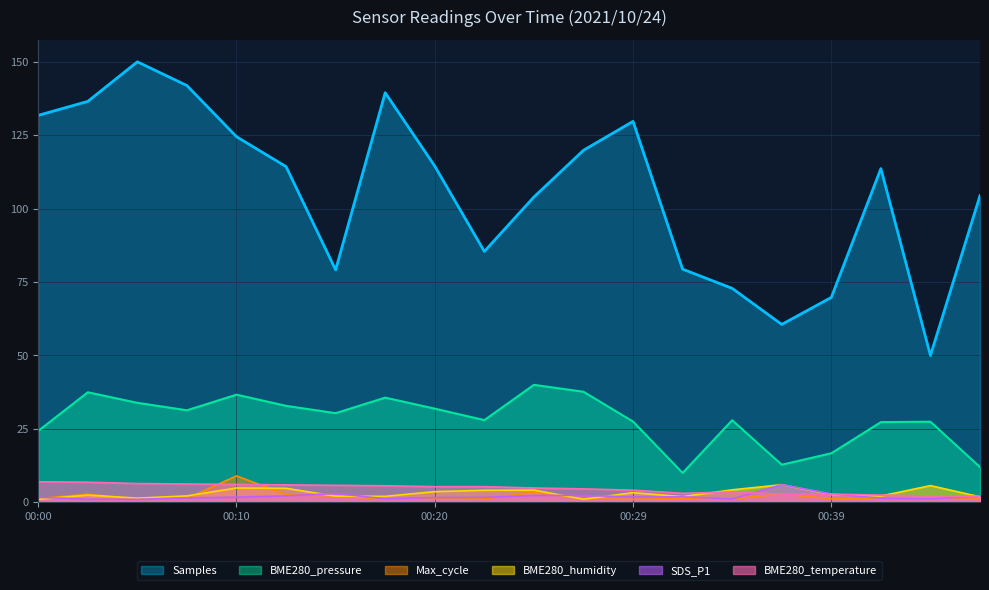

Which series has the largest range (max minus min)?

Samples